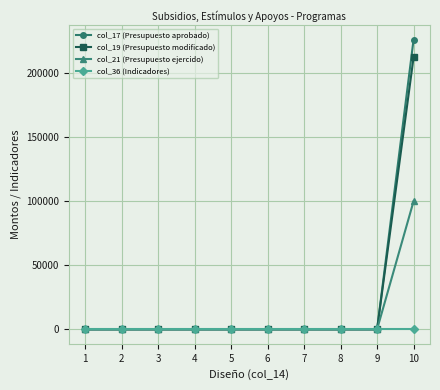

Count the number of data series in this chart.

4